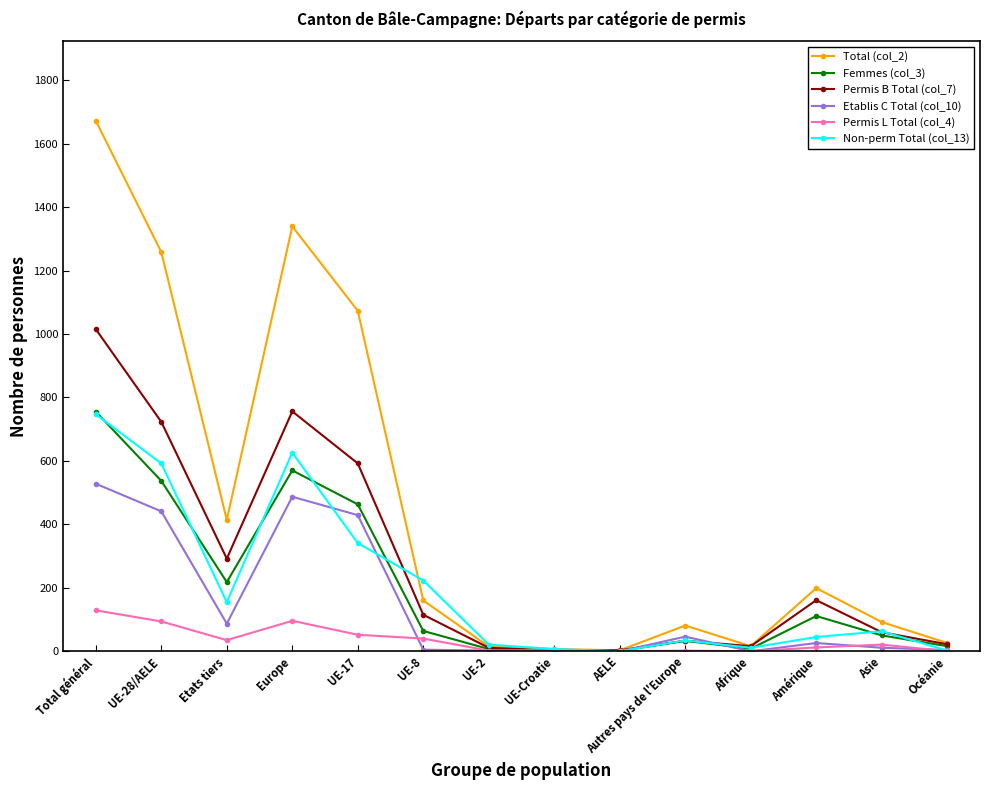

Read the Etablis C Total (col_10) value at UE-8.

5